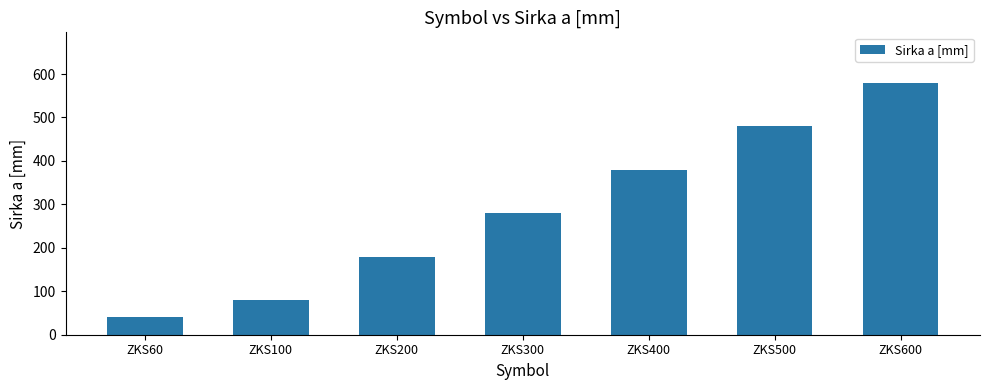

The chart shows a value of 346 at ZKS600. True or false?

False